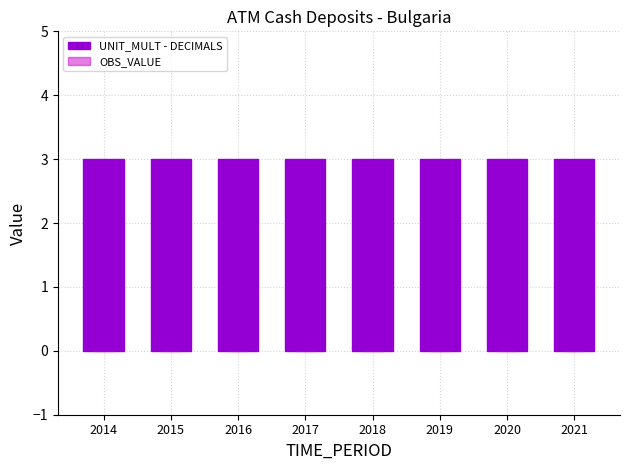

How many groups of bars are there?

8